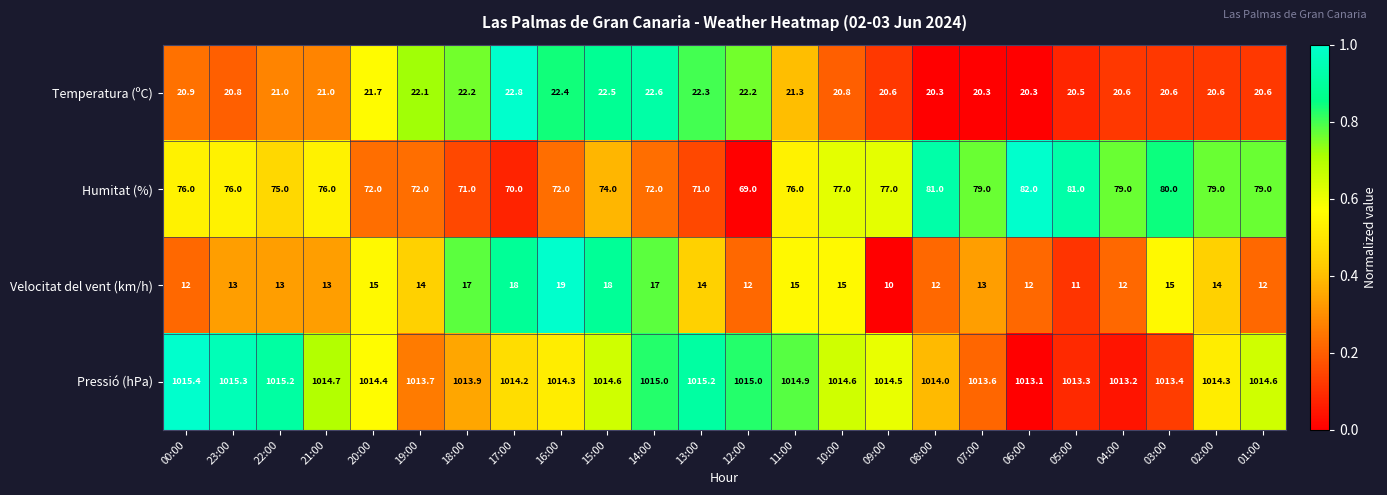

How many categories are shown in the chart?

24